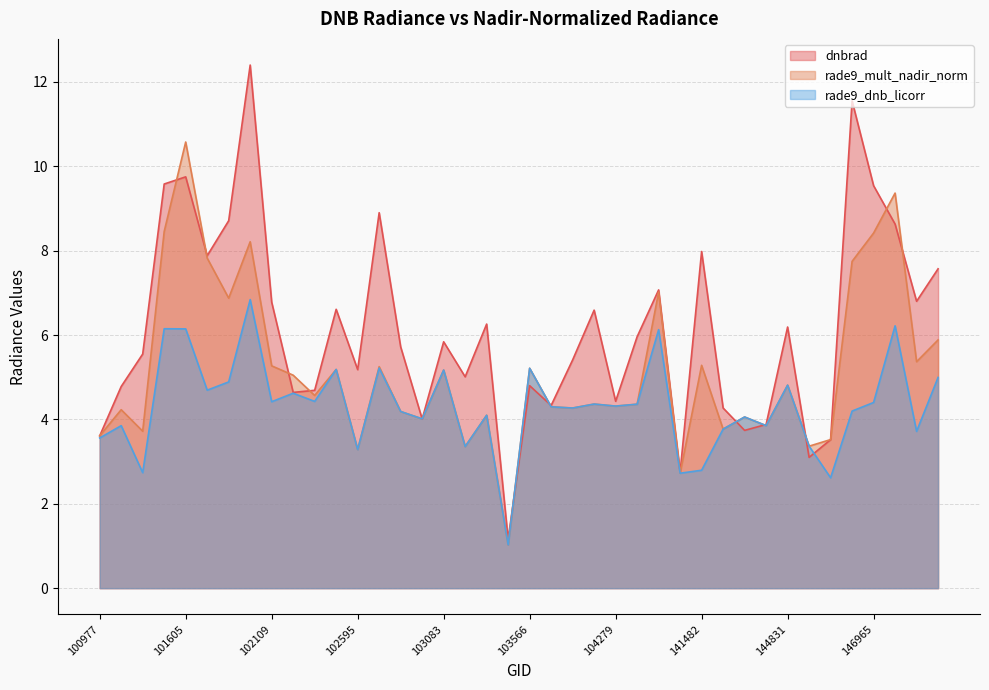

What is the total value across all series at 106863?

20.2